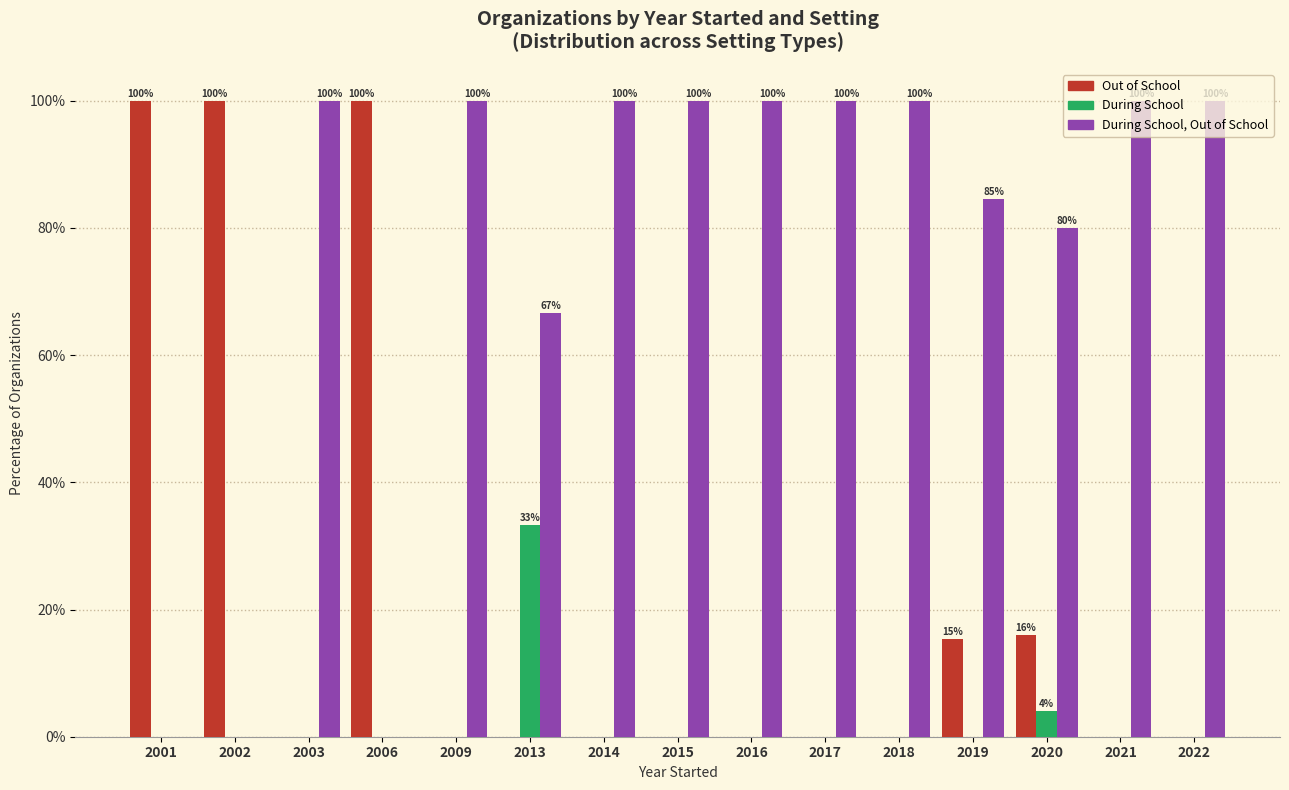

Which category has the highest value in the During School series?

2013